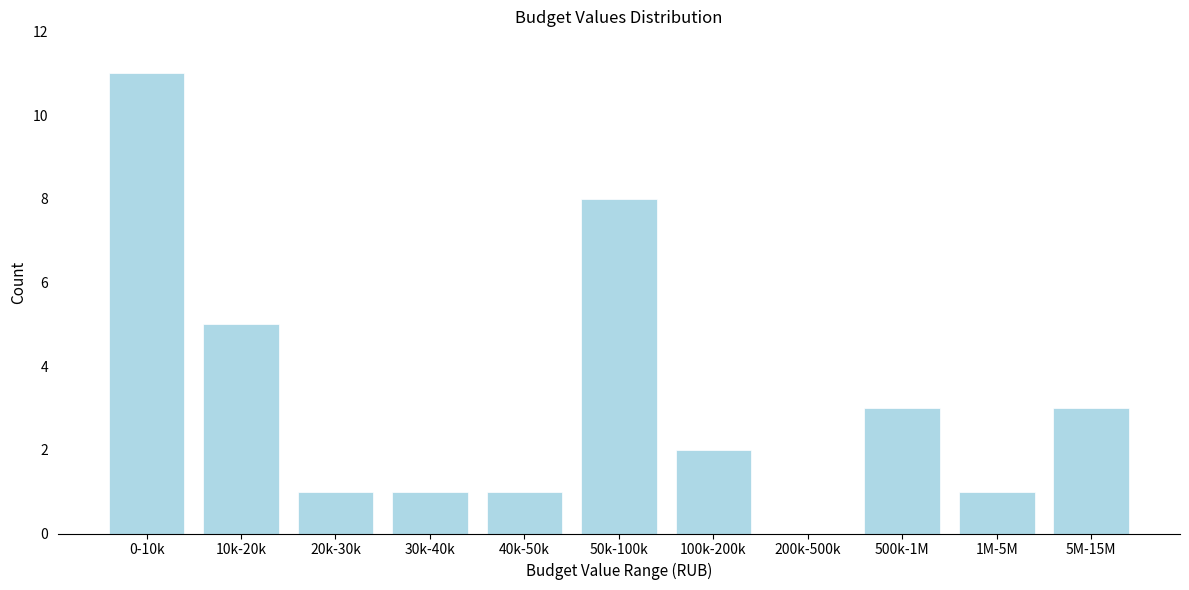

Reading right to left, extract all data points from this chart.

5M-15M=3	1M-5M=1	500k-1M=3	200k-500k=0	100k-200k=2	50k-100k=8	40k-50k=1	30k-40k=1	20k-30k=1	10k-20k=5	0-10k=11